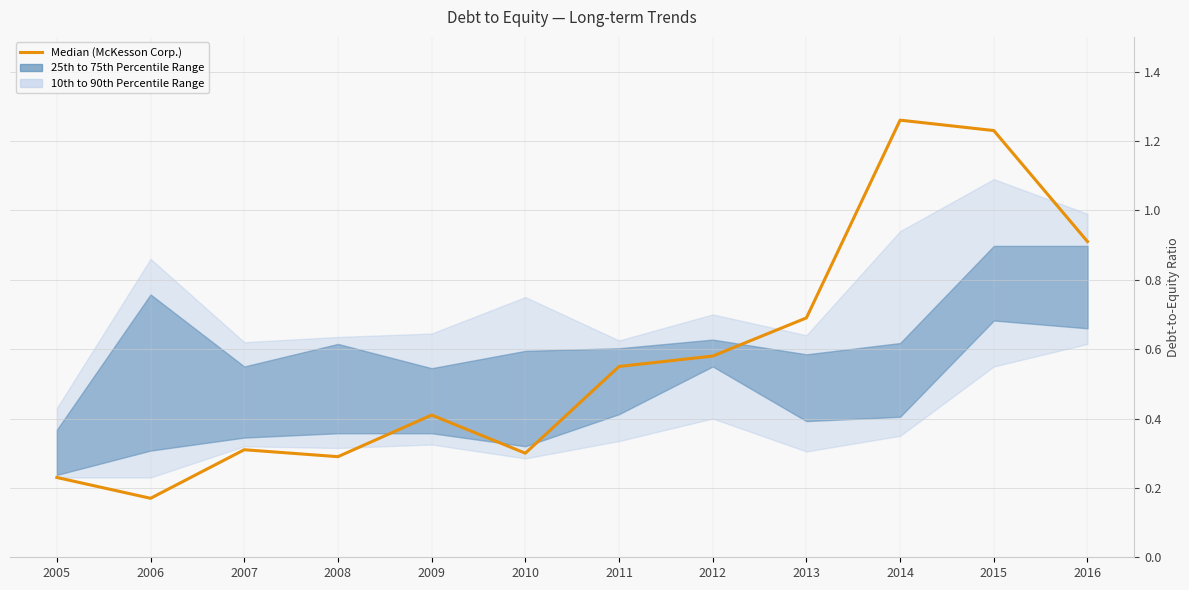

What is the smallest value displayed?

0.2